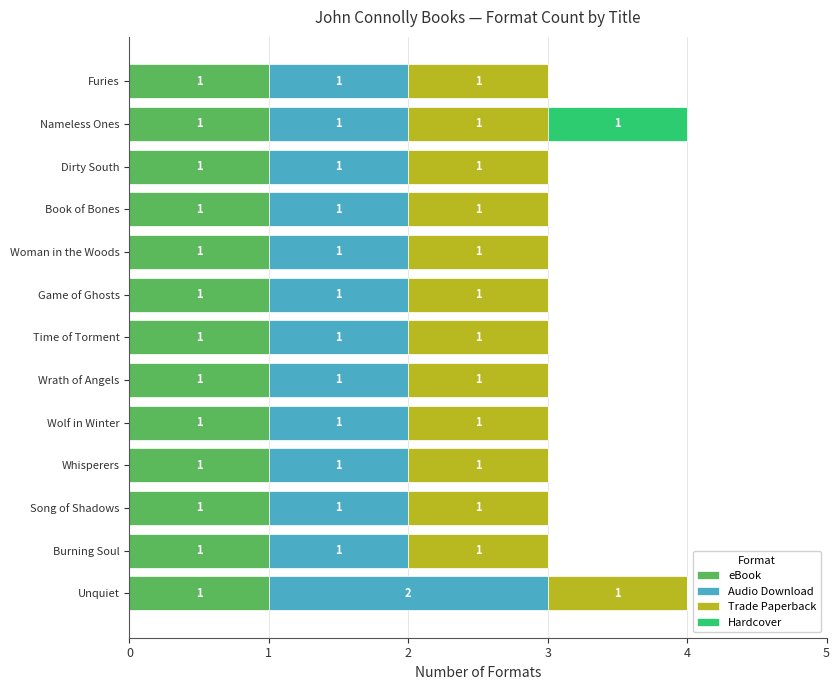

True or false: eBook has a value of 1 at Whisperers.

True